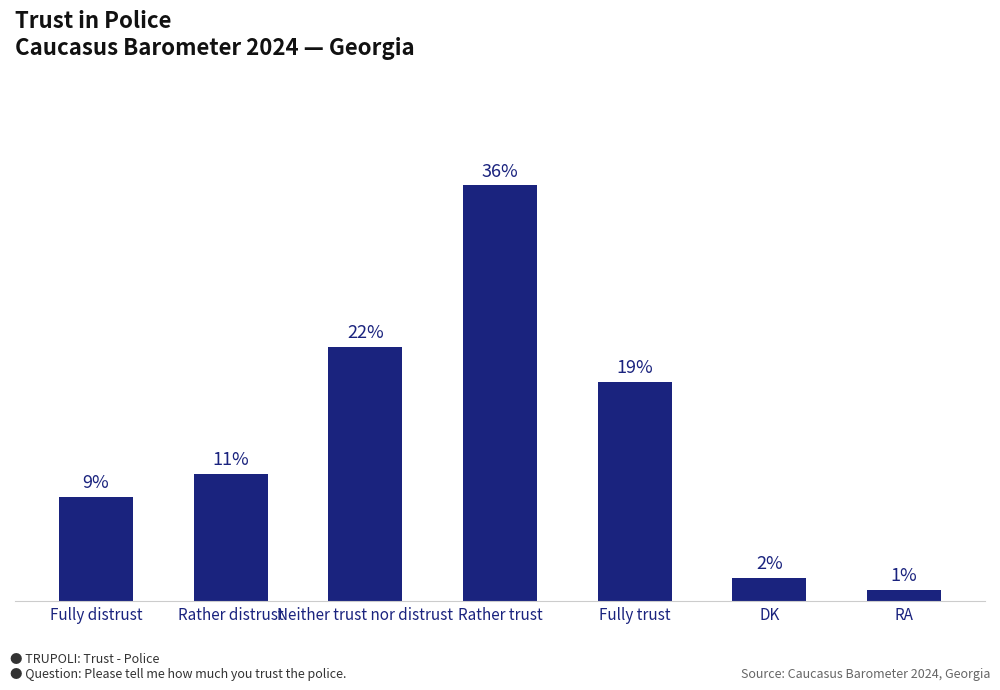

At which label is the value closest to 18?

Fully trust